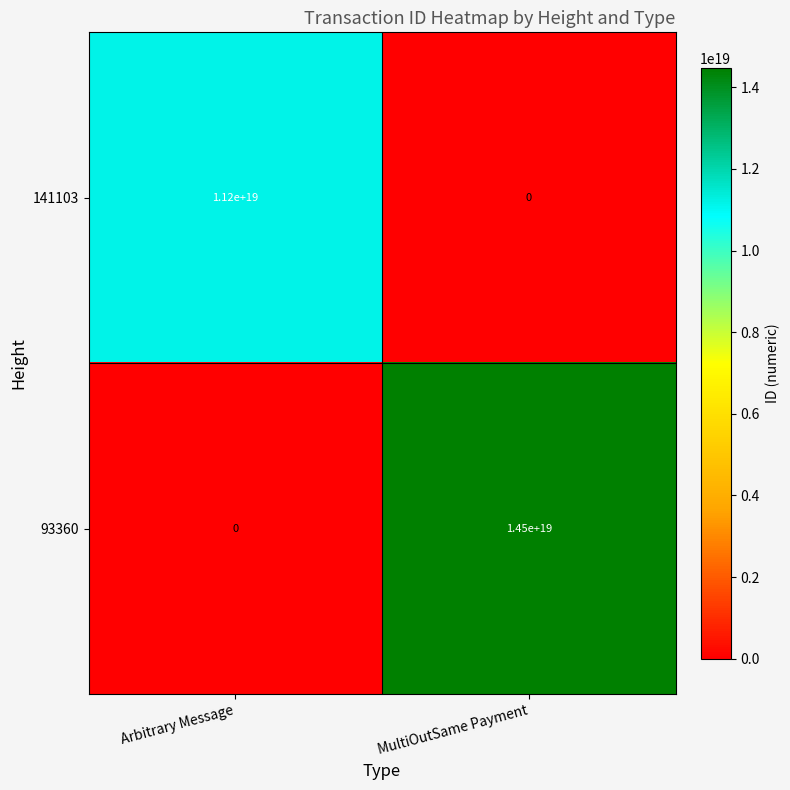

List the series in order of their overall mean, lowest first.

141103, 93360